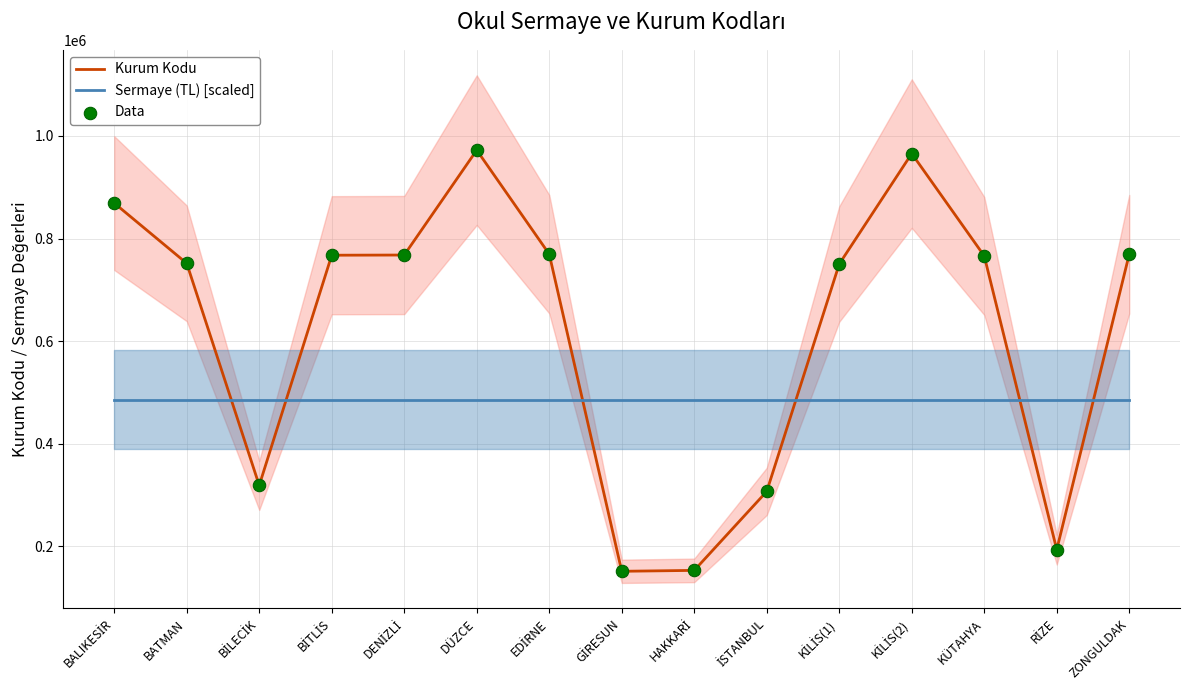

Which series has the largest total across all categories?

Kurum Kodu